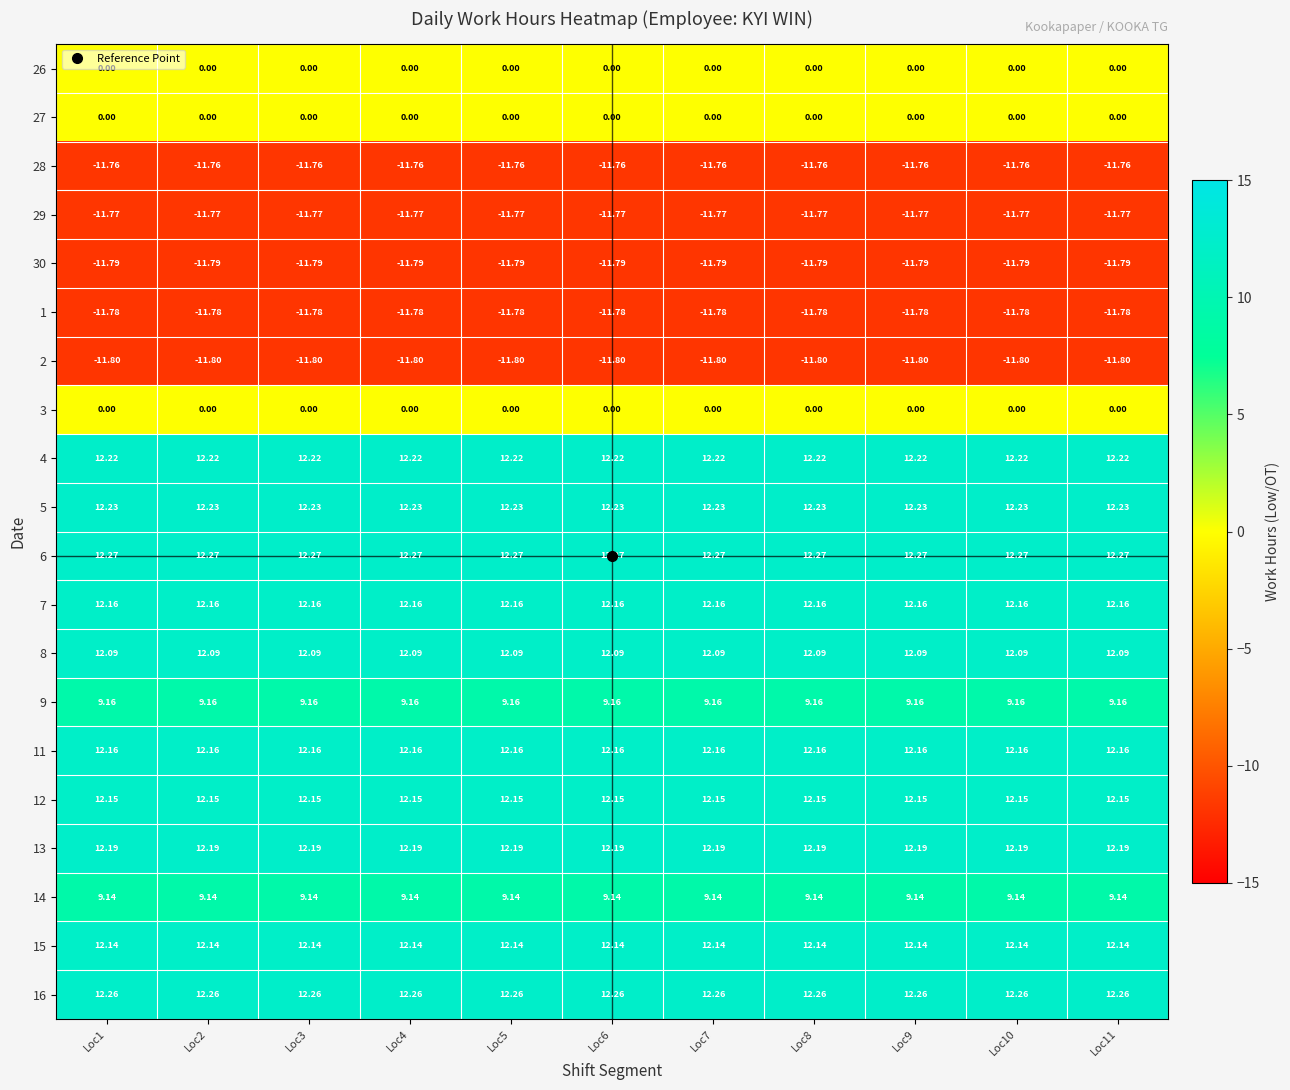

Is the value of 9 at Loc9 greater than the value of 16 at Loc3?

No